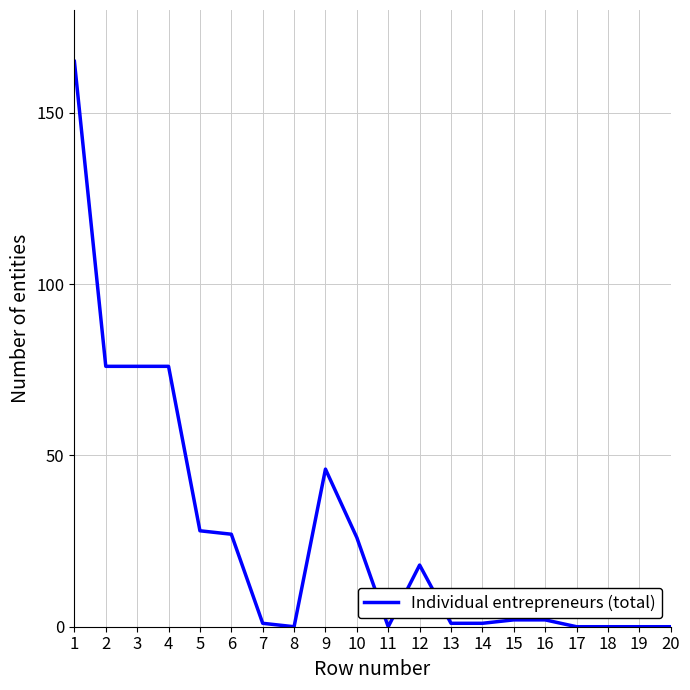

What is the change in value from 12 to 18?

-18